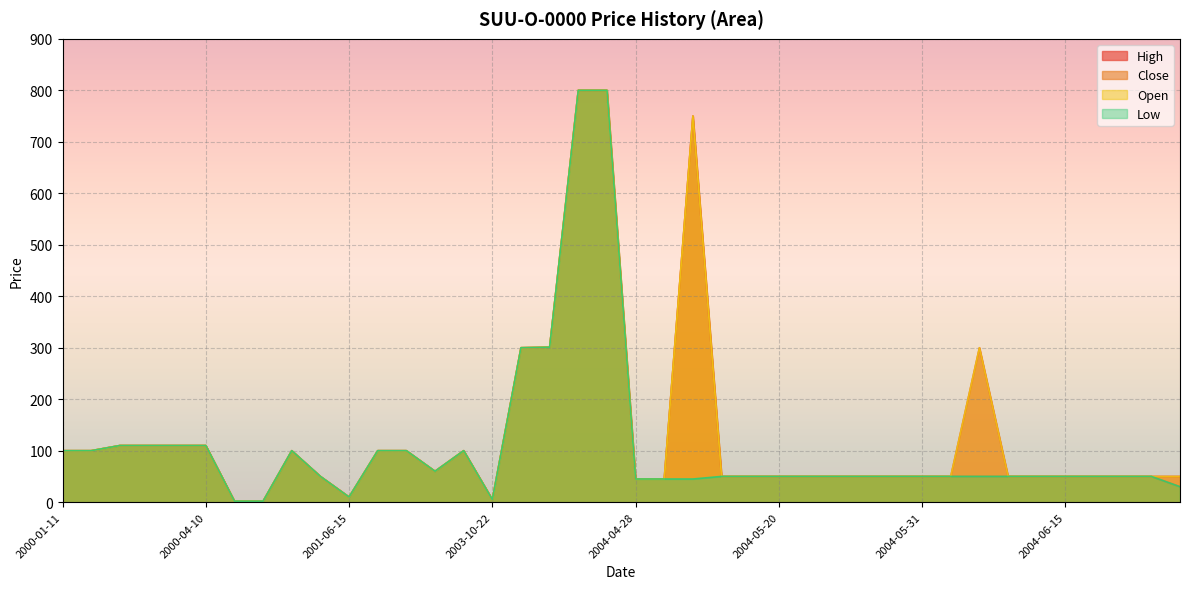

How many distinct data groups are displayed?

4